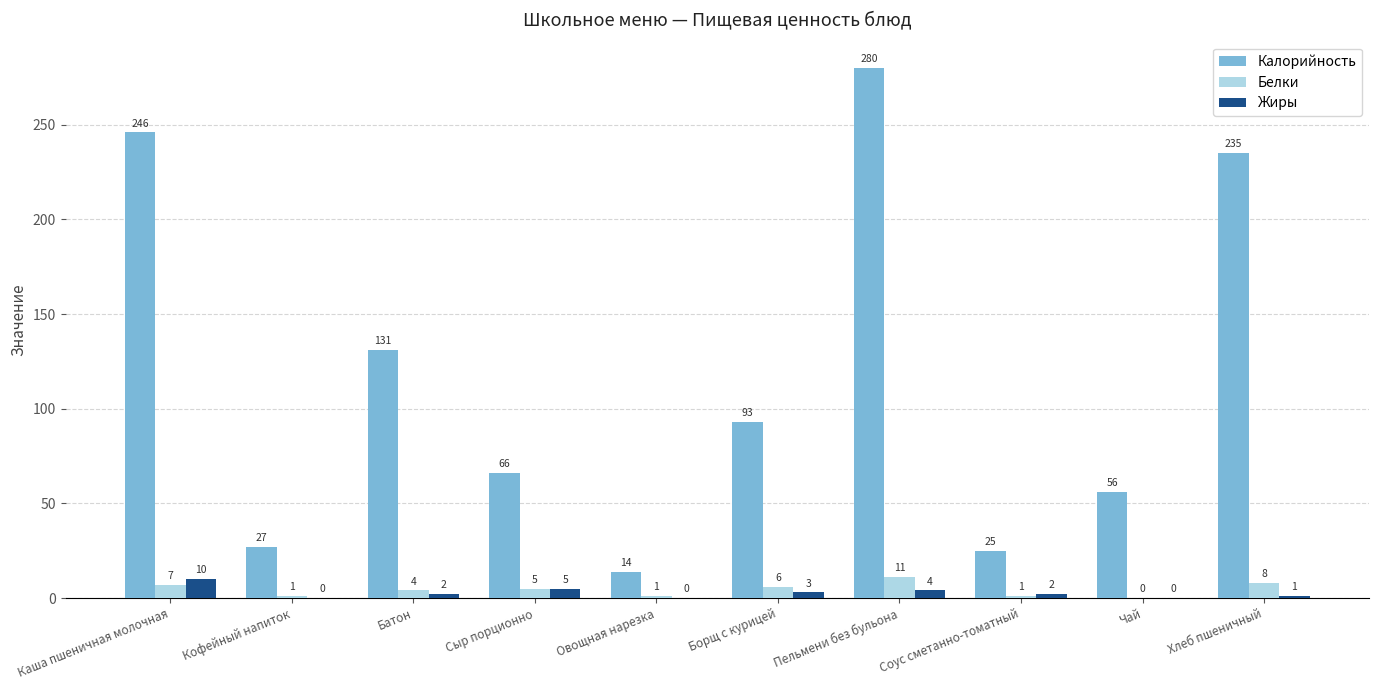

What is the sum of all Жиры values?

27